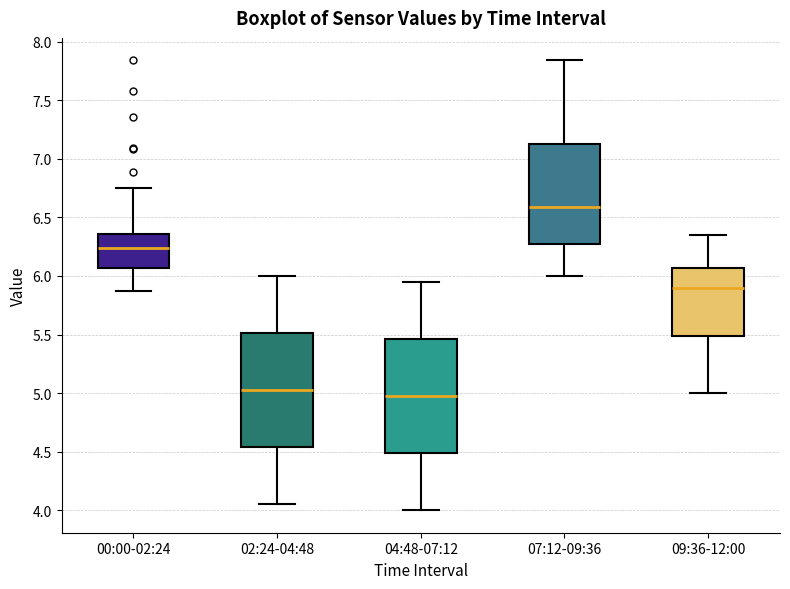

Which box has the lowest median line?

04:48-07:12